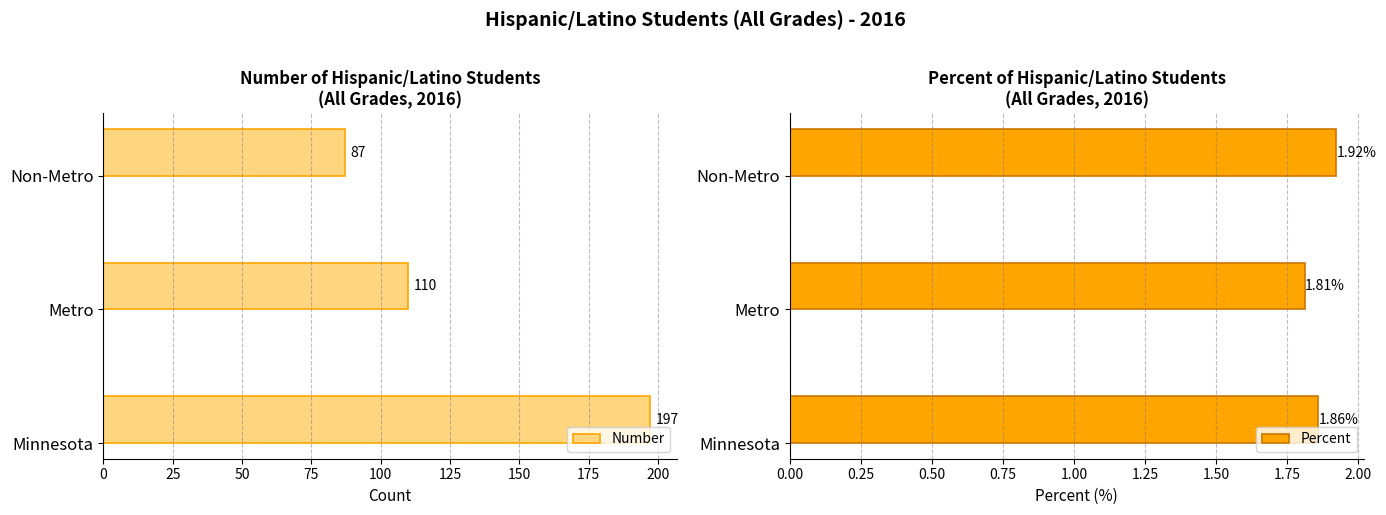

How many distinct data groups are displayed?

2